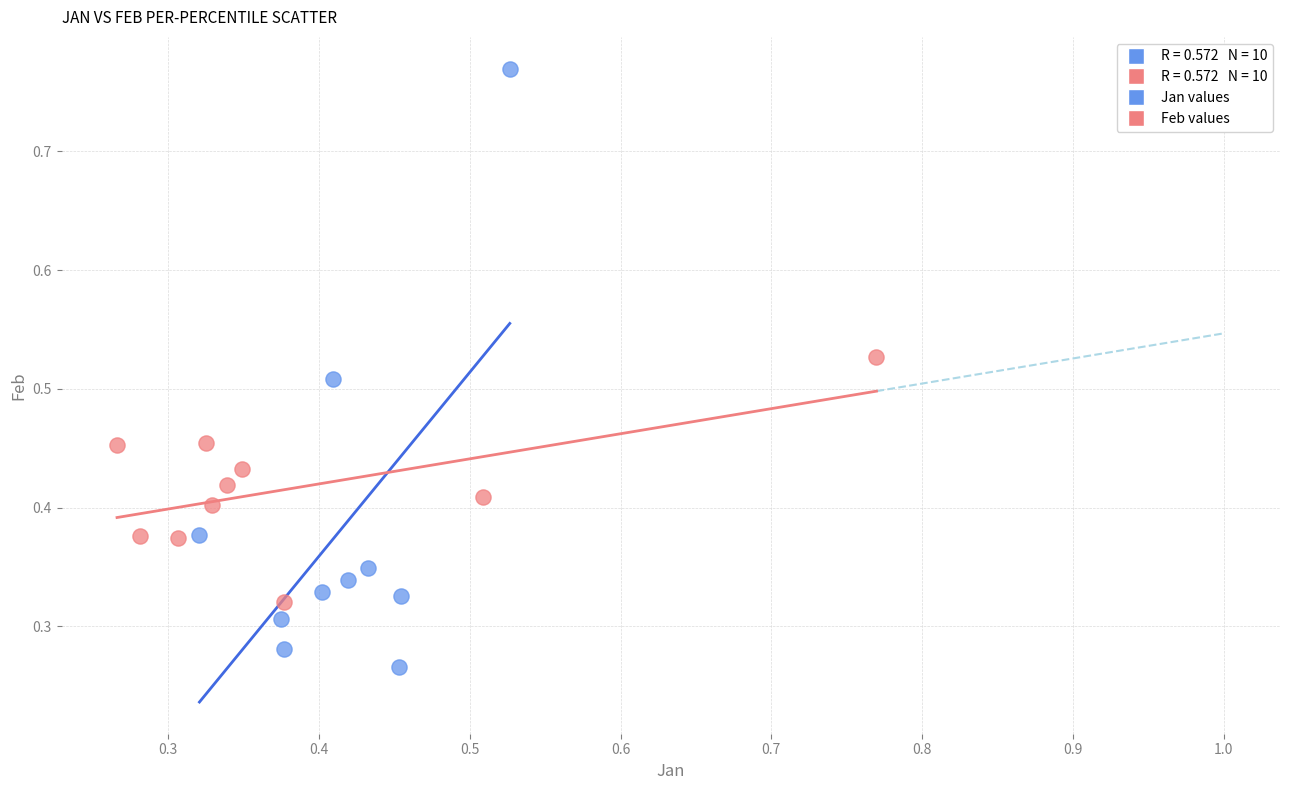

Which series contains the lowest Y value?

Jan values